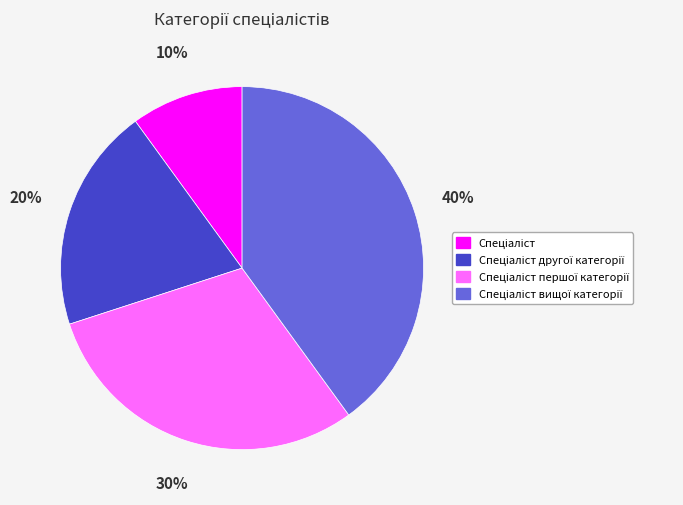

To the nearest percent, what is the difference between the largest and smallest slice percentages?

30%